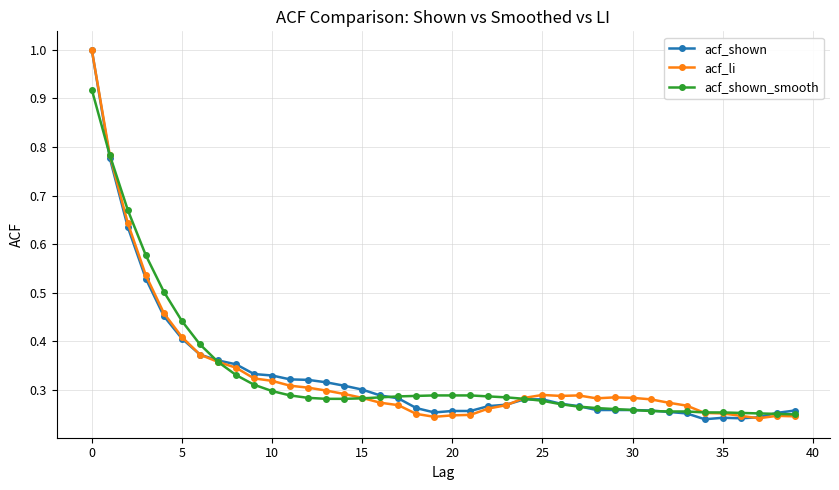

After their last crossing, which series has the higher values: acf_shown or acf_li?

acf_shown